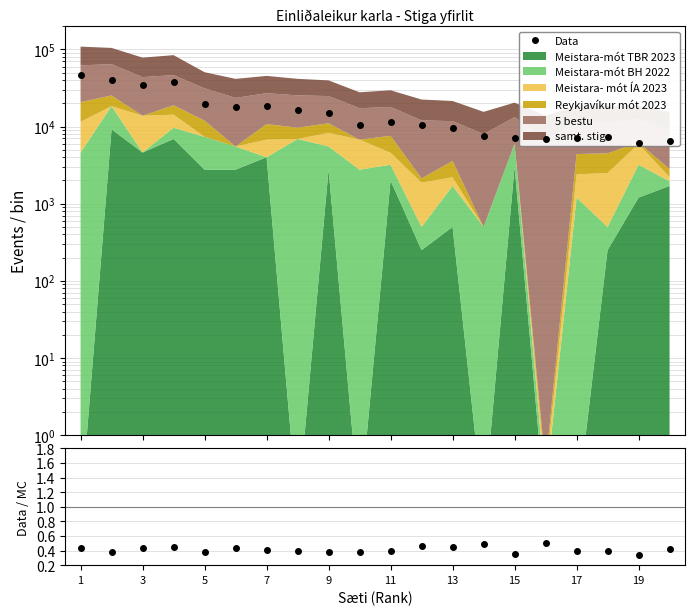

True or false: Data/MC has more than 1 interior local peaks.

True